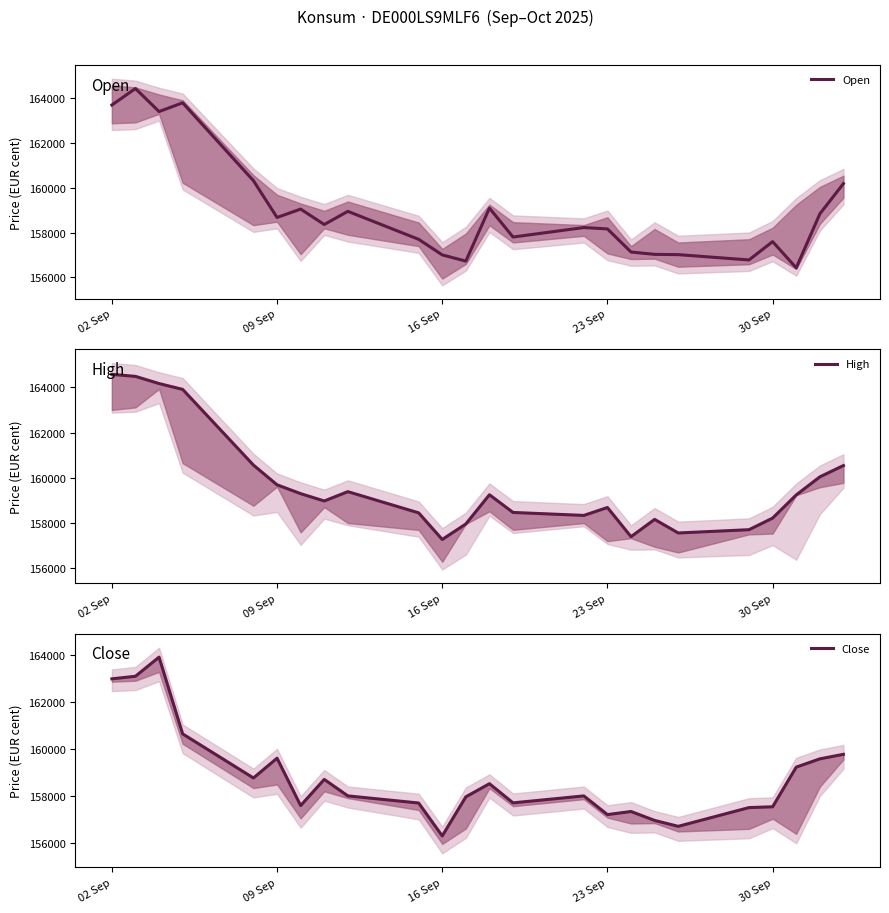

What is the lowest value of the Open series?

156430